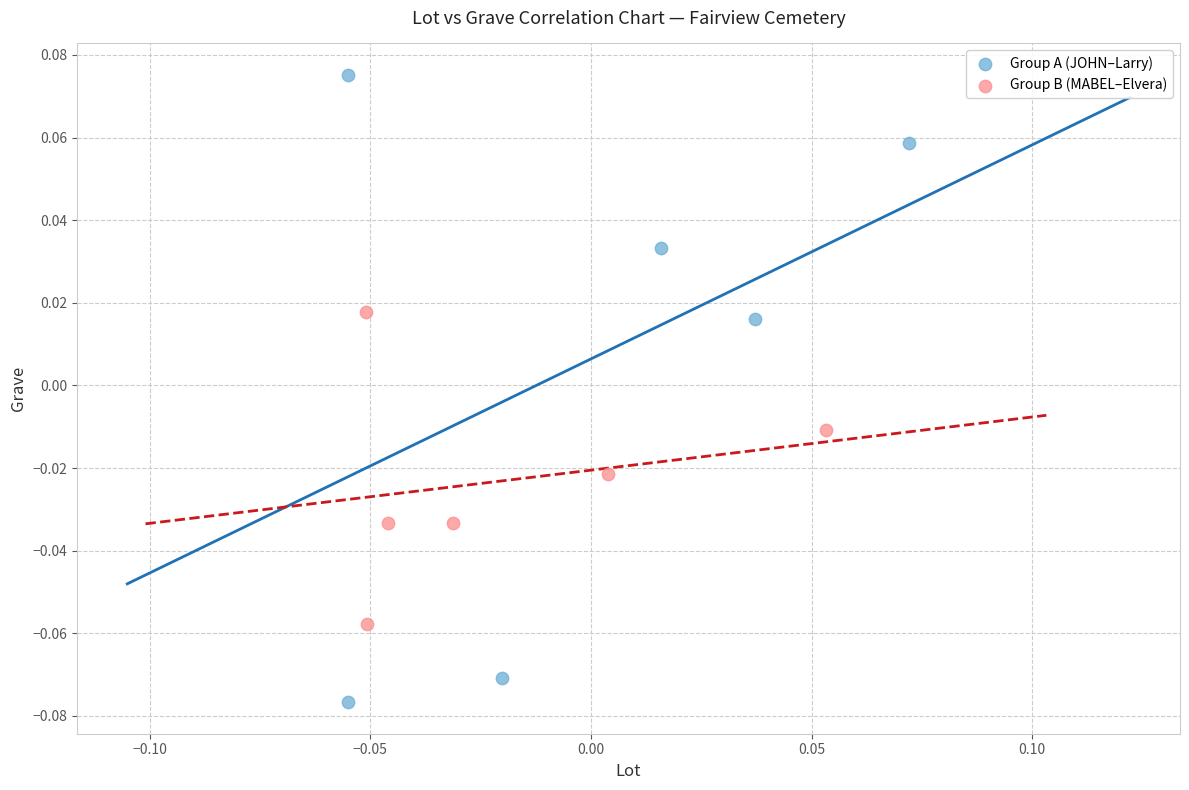

What are all the series names shown in the legend?

Group A (JOHN–Larry), Group B (MABEL–Elvera)